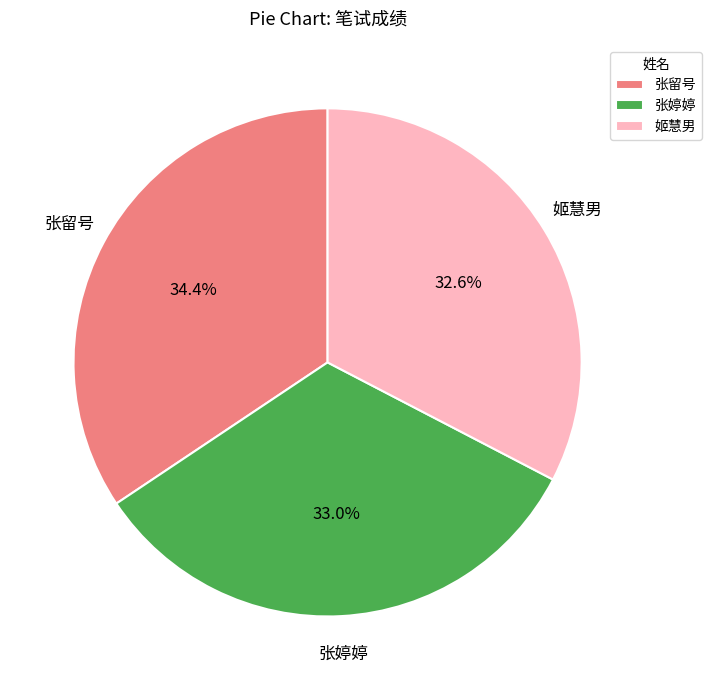

To the nearest percent, what portion does 张留号 represent?

34%